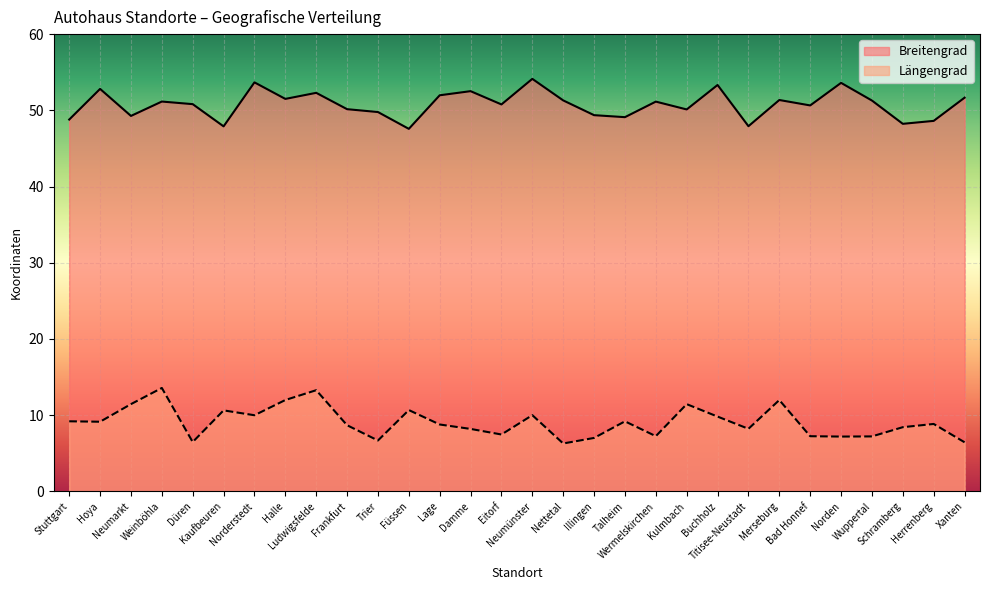

True or false: Längengrad has more than 2 points higher than both neighbors.

True